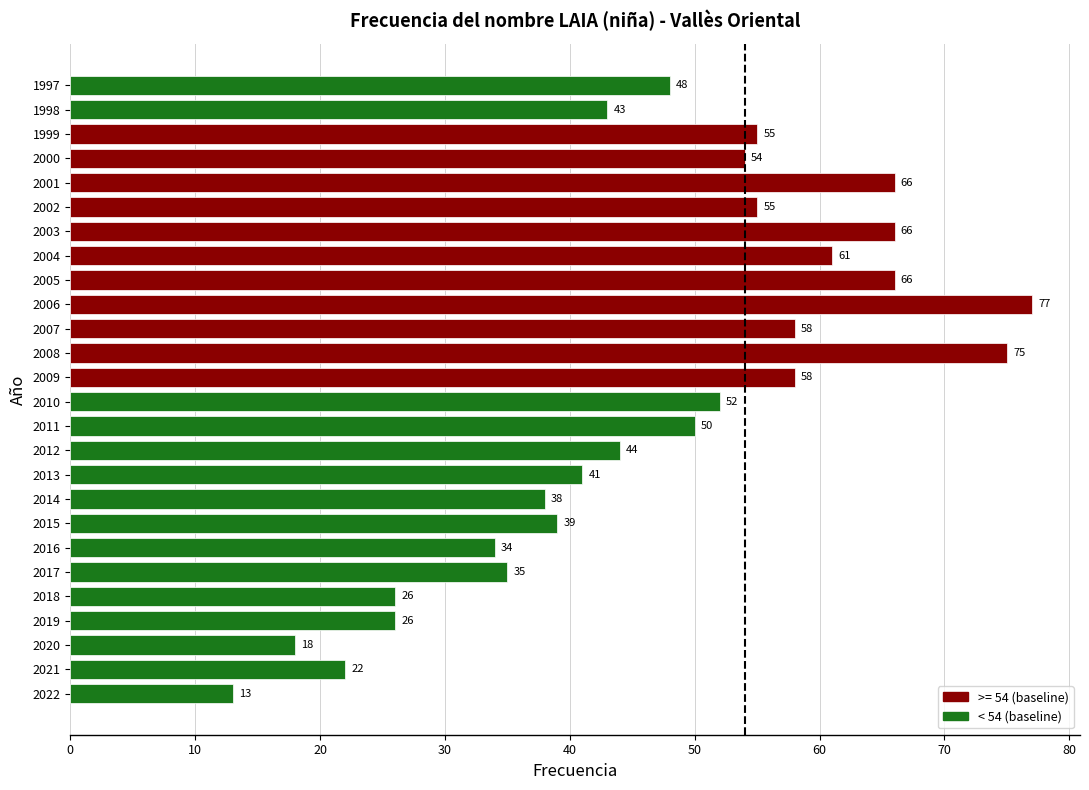

What is the ratio of the value at 2021 to the value at 1999?

0.4